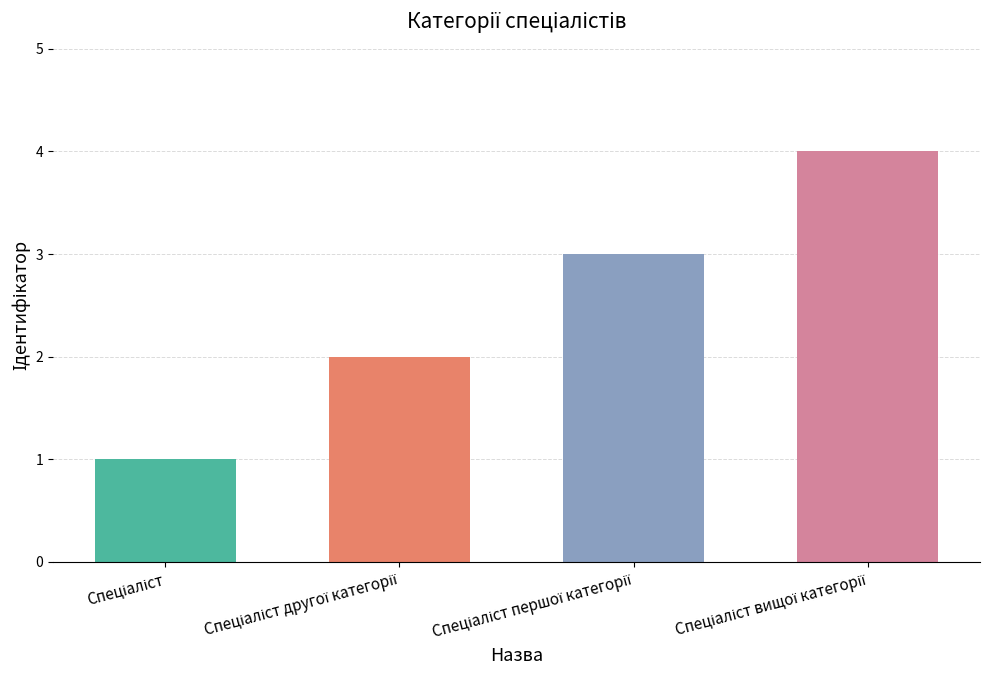

What is the difference between the maximum and minimum values?

3